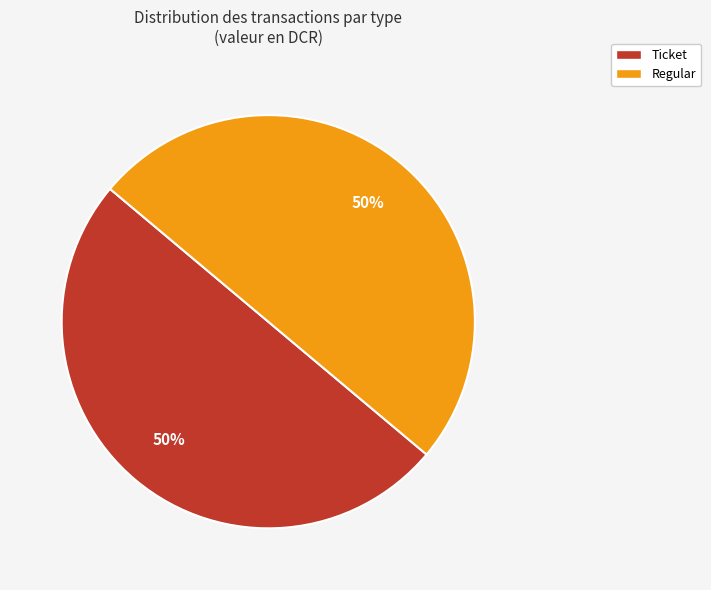

To the nearest percent, what is the average slice percentage?

50%